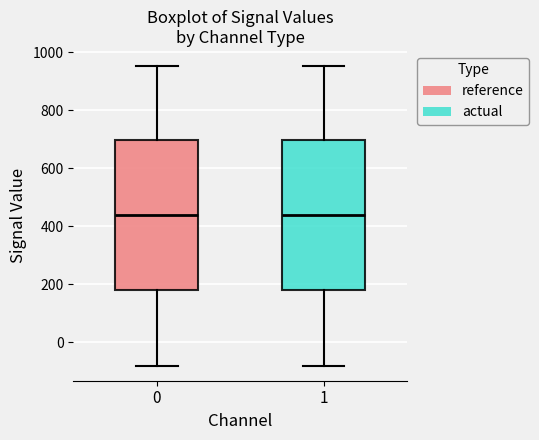

Where is the upper edge of the box at x = 1 on the y-axis? The values are not printed on the chart, so give them approximately, as read against the axis.

700